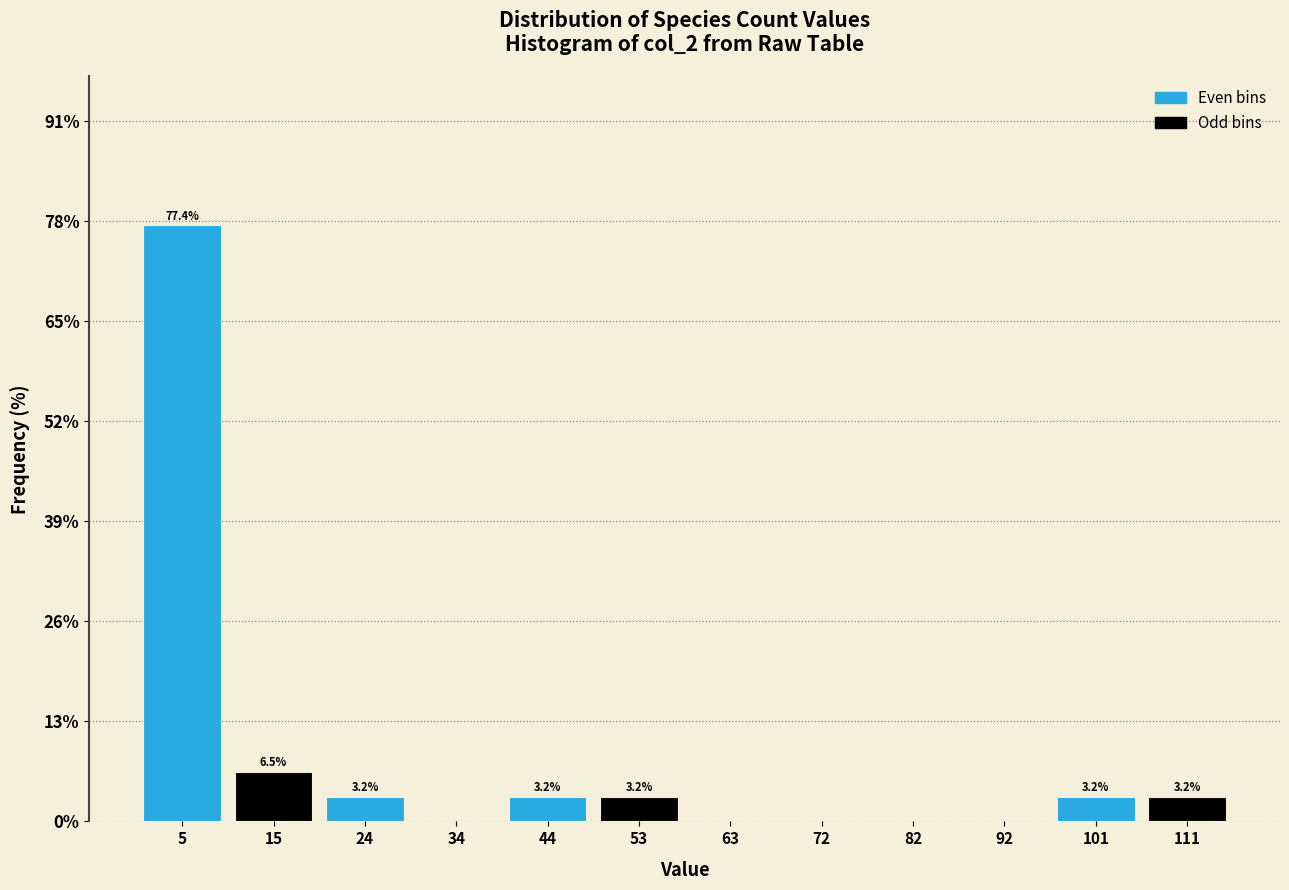

Over which range of the x-axis is the bar tallest?

1 to 11